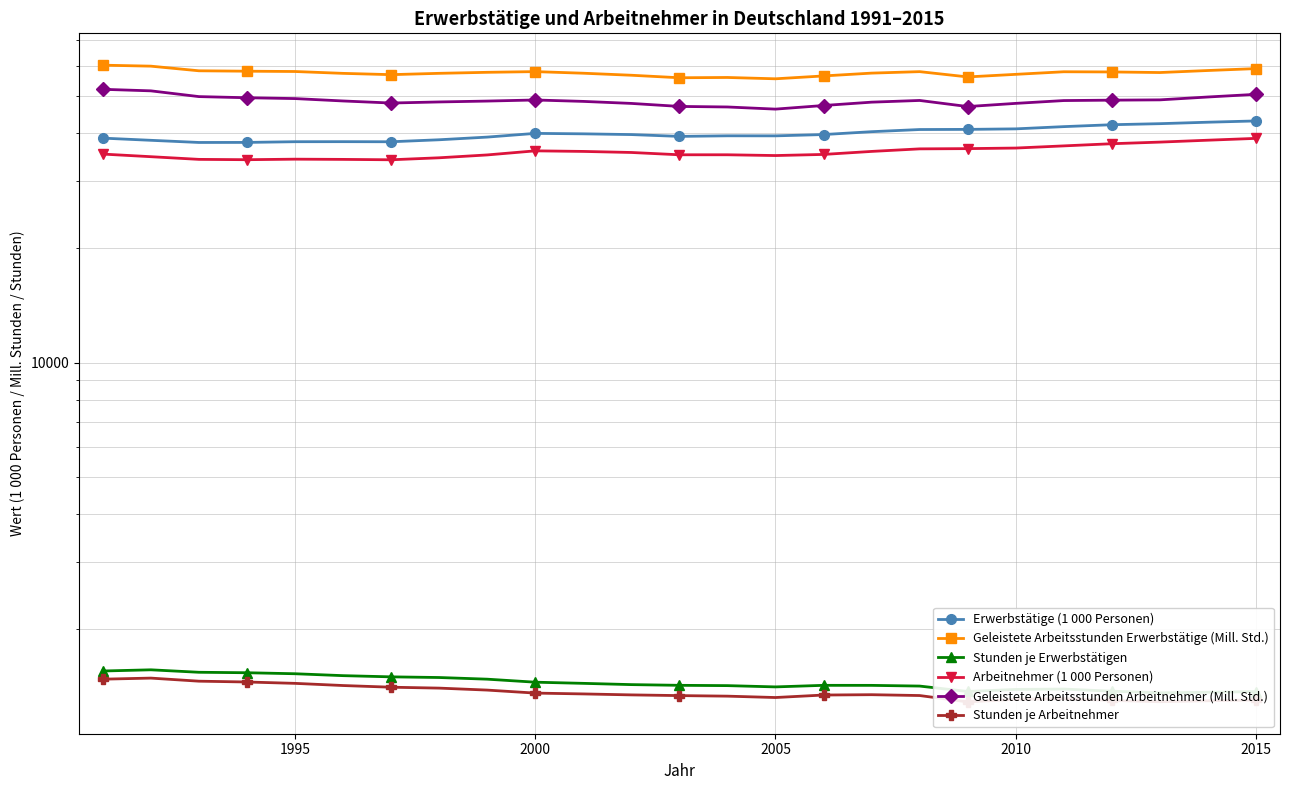

Which series has the largest total across all categories?

Geleistete Arbeitsstunden Erwerbstätige (Mill. Std.)